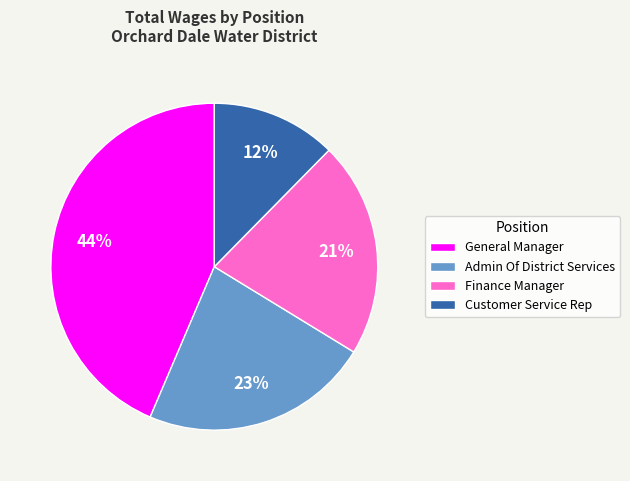

To the nearest percent, what is the difference between the Customer Service Rep and Finance Manager slice percentages?

9%